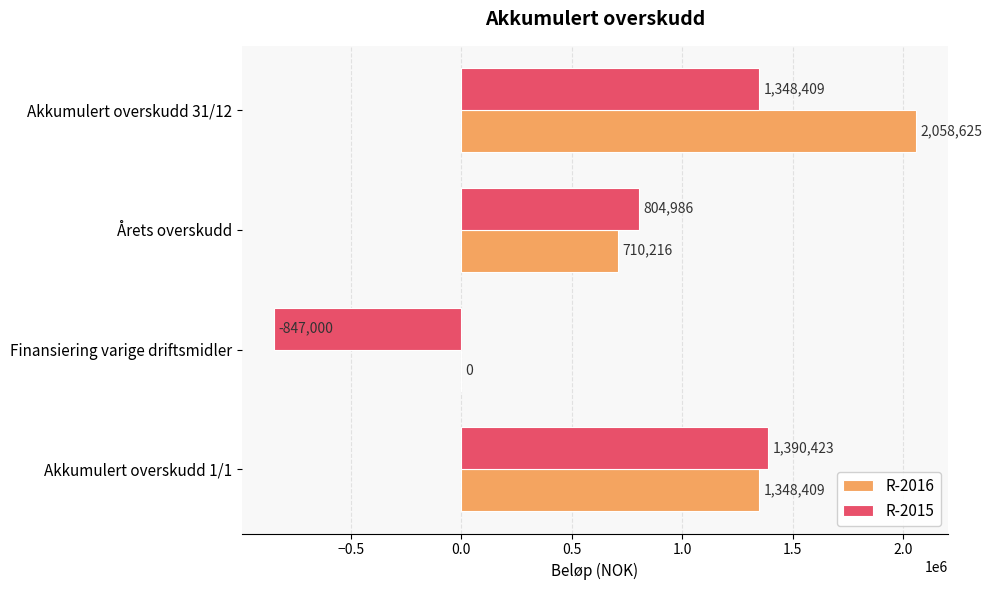

At which label does R-2015 reach its peak?

Akkumulert overskudd 1/1